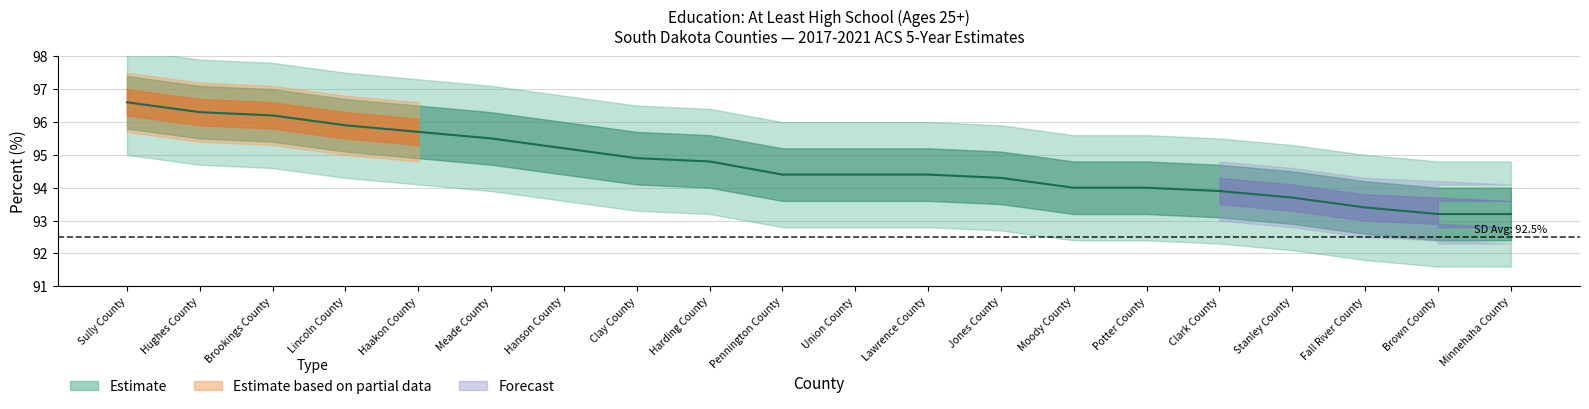

Which category has the highest value across all series?

Sully County